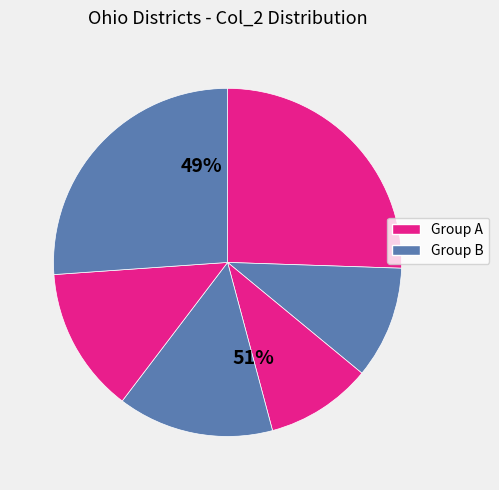

True or false: Ohio-3b2 accounts for 10% of the total.

True